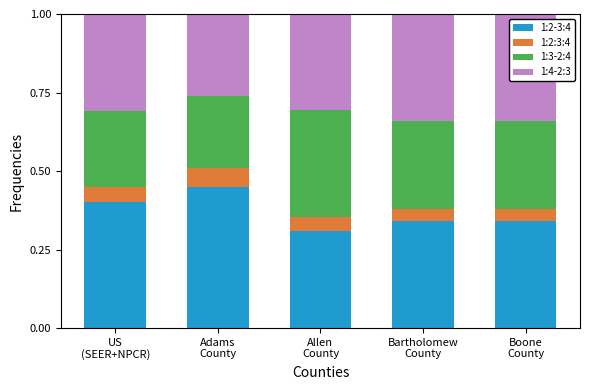

What is the average value of the 1:2-3:4 series?

0.4